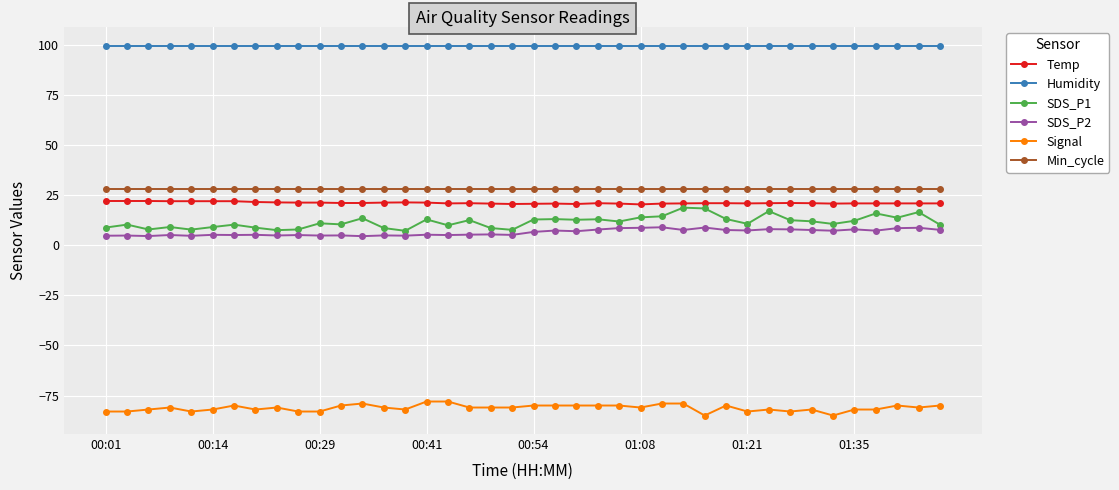

True or false: Signal has more than 0 points higher than both neighbors.

True